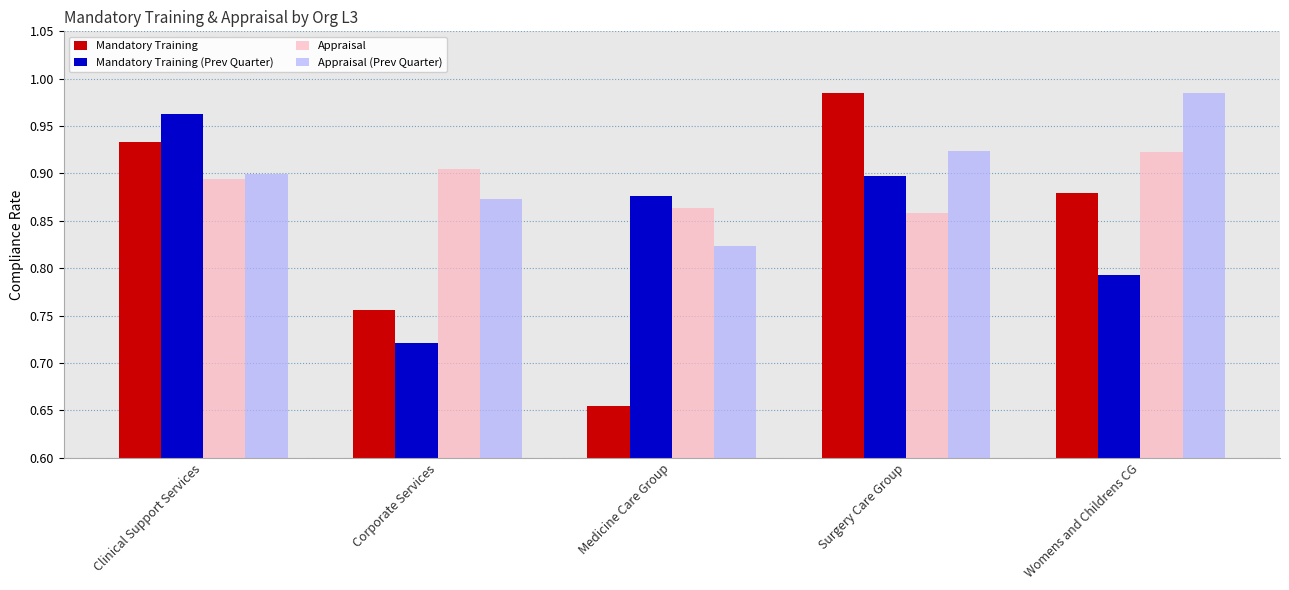

Does the chart contain stacked bars?

No